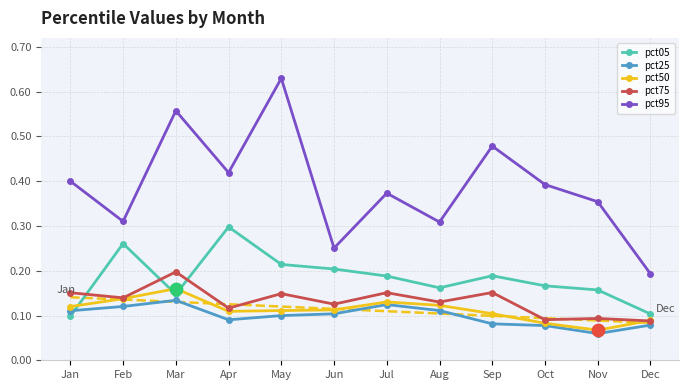

Which series has the largest total across all categories?

pct95